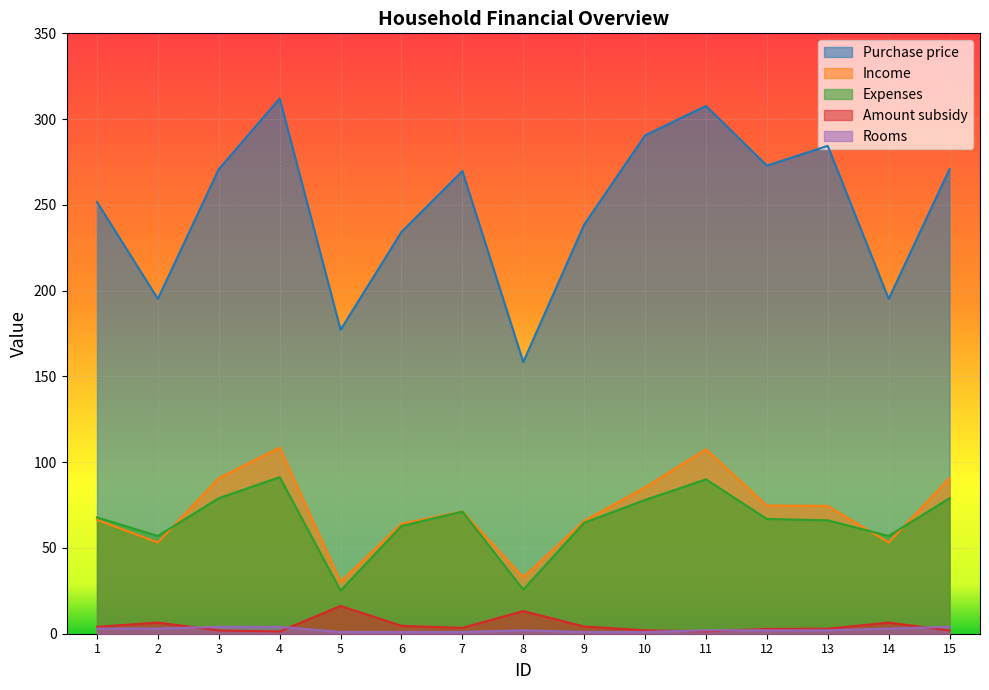

Reading left to right, what are all the values shown in this chart?

Purchase price: 251.7	195.2	270.8	312.0	177.2	234.2	269.7	158.4	238.5	290.5	307.7	272.9	284.4	195.2	270.8
Income: 66.4	53.2	90.7	108.5	30.3	64.1	71.3	33.0	65.8	85.3	107.5	74.7	74.5	53.2	90.7
Expenses: 67.8	57.0	79.0	91.3	25.1	62.8	71.2	25.7	64.7	78.0	90.0	66.9	66.1	57.0	79.0
Amount subsidy: 4.0	6.5	1.9	1.3	16.2	4.6	3.4	13.2	4.2	2.0	1.4	2.8	2.9	6.5	1.9
Rooms: 3.0	3.0	4.0	4.0	1.0	1.0	1.0	2.0	1.0	1.0	2.0	2.0	2.0	3.0	4.0